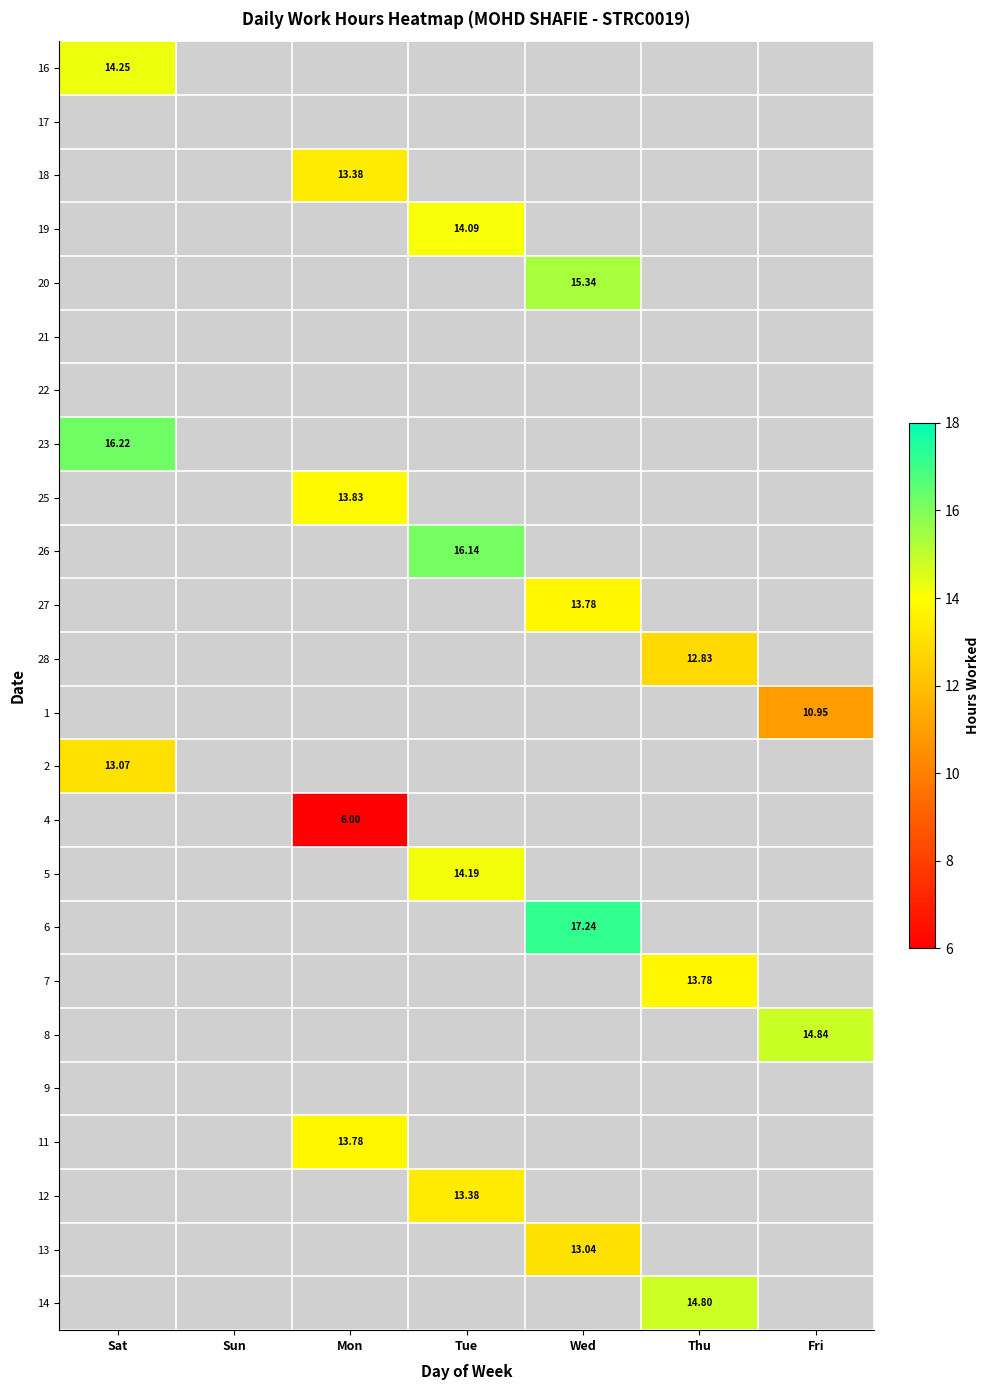

What is the greatest value displayed?

17.2